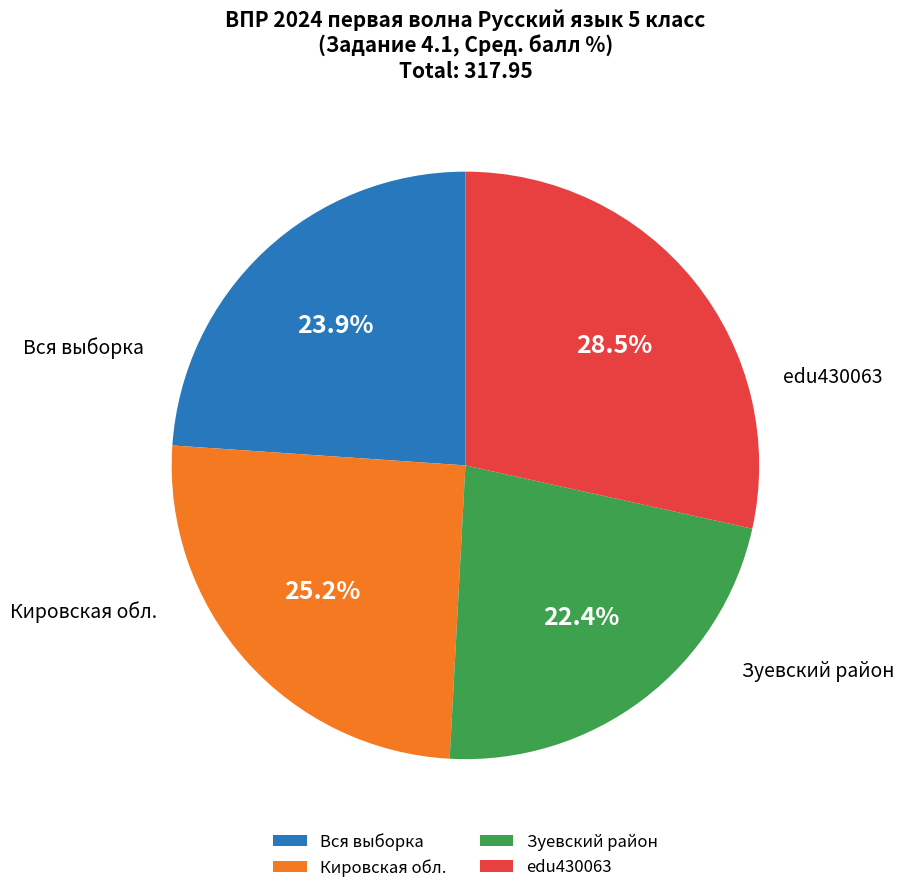

Which has a higher value, Кировская обл. or Зуевский район?

Кировская обл.